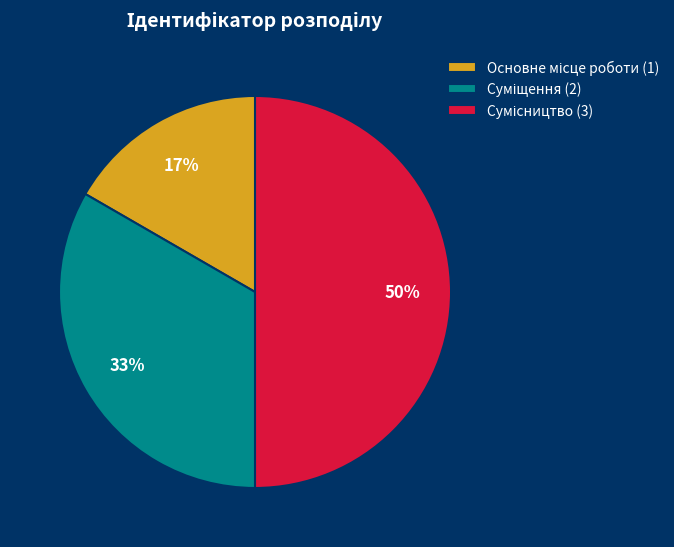

To the nearest percent, what is the average slice percentage?

33%